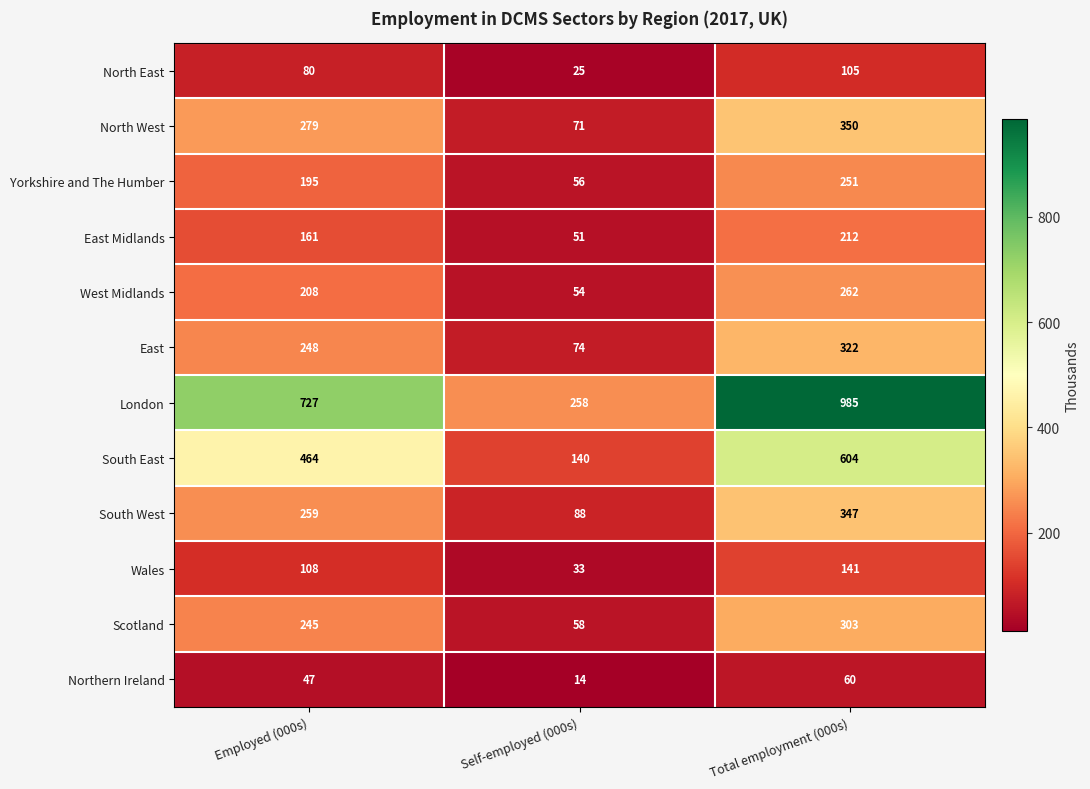

Which series has the widest spread of values?

London